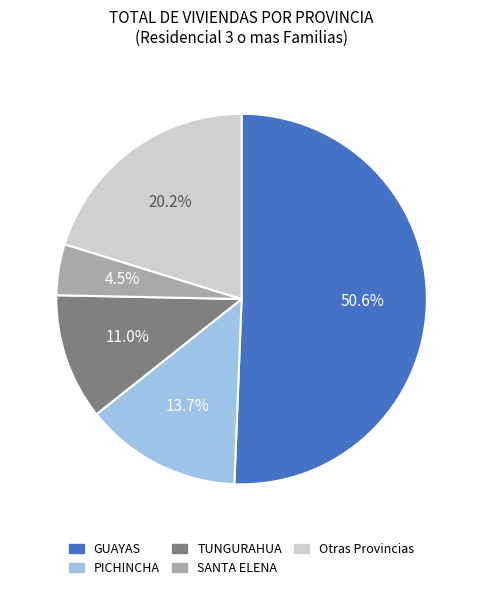

To the nearest percent, what percentage of the pie is PICHINCHA?

14%